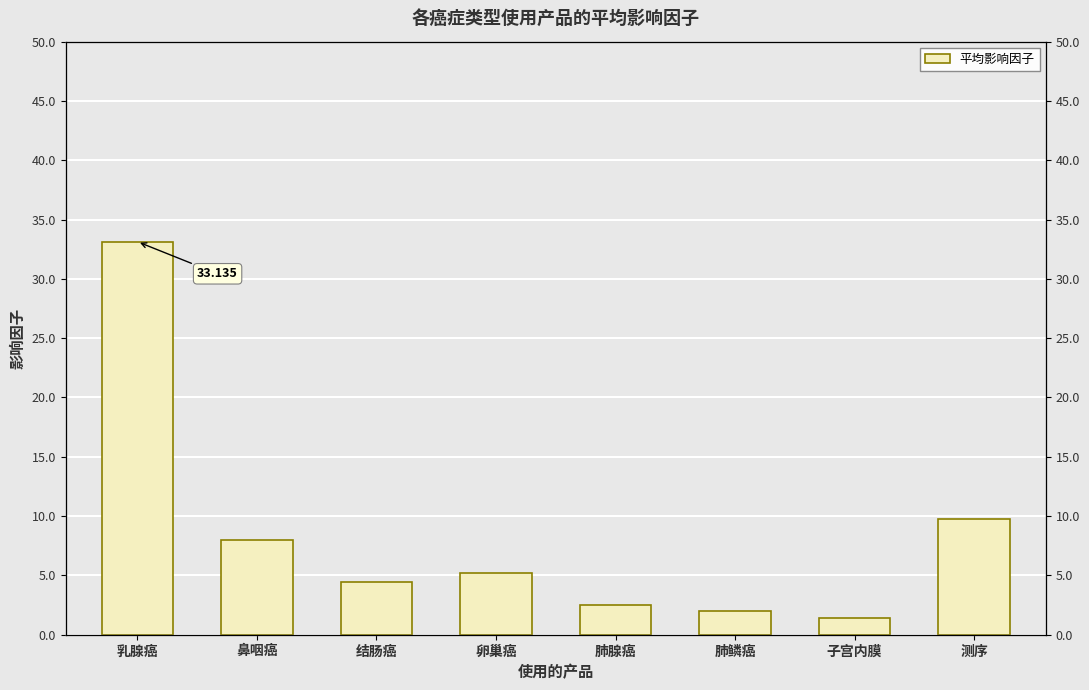

What is the label of the 3rd bar from the right?

肺鳞癌